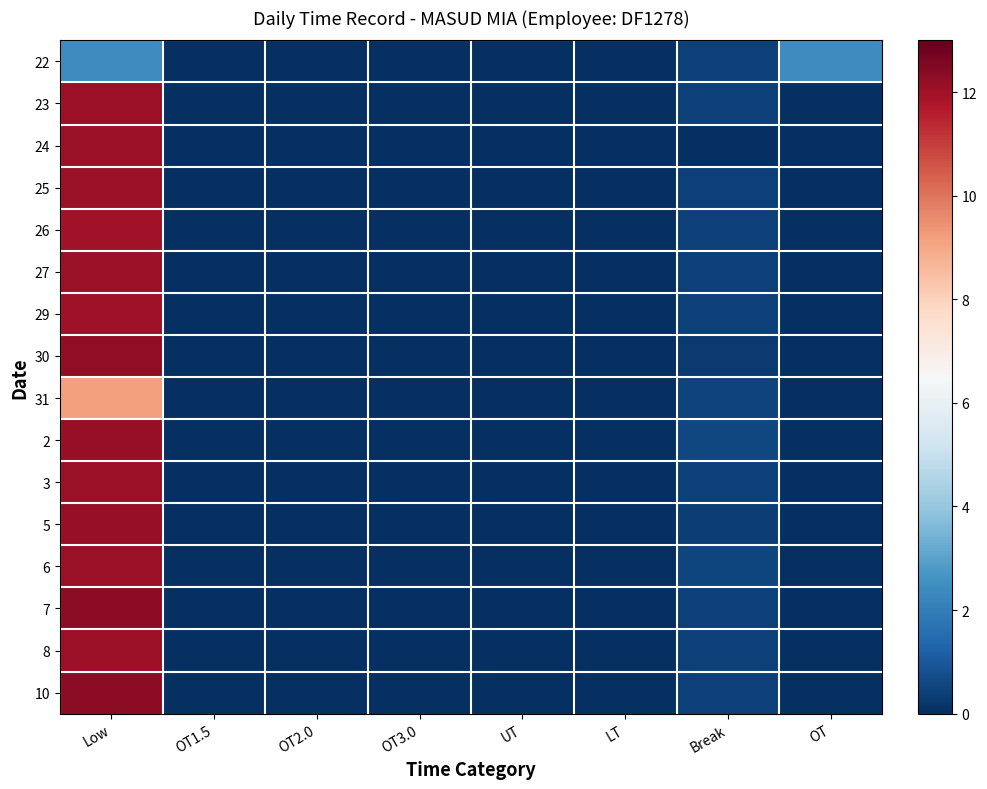

What is the maximum value shown in the chart?

12.3